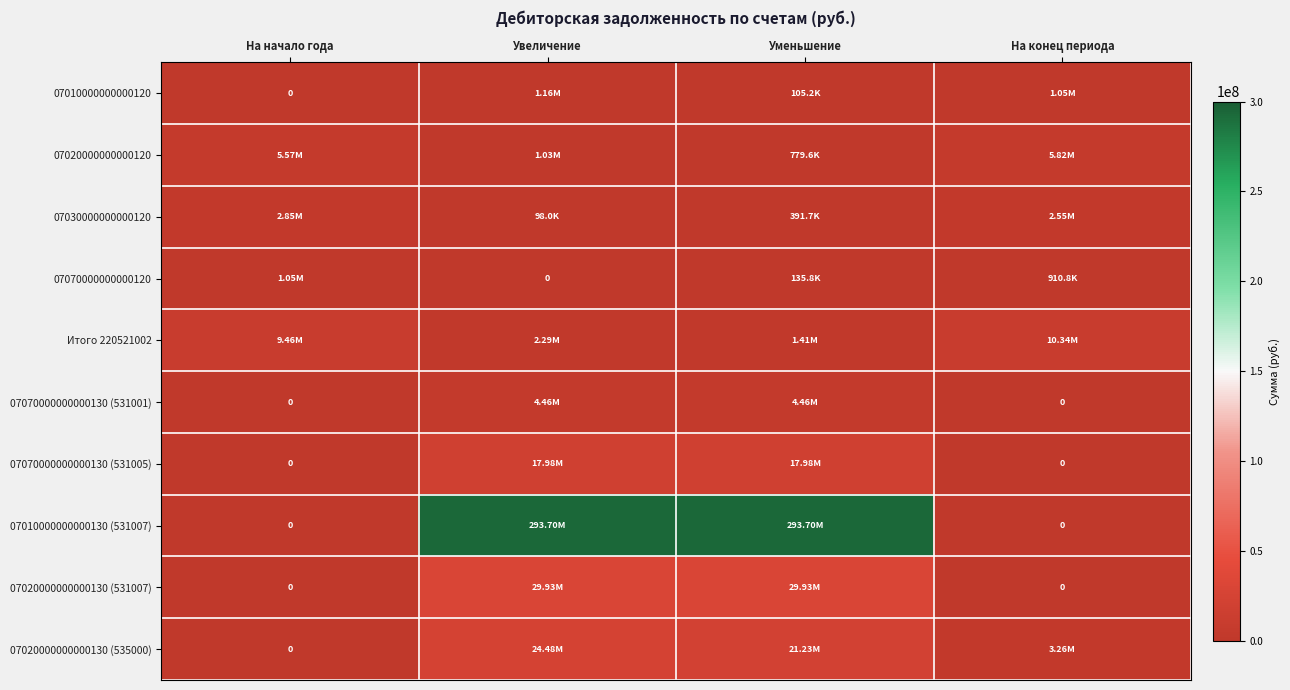

How many data points in 07020000000000120 are less than 5568132?

2